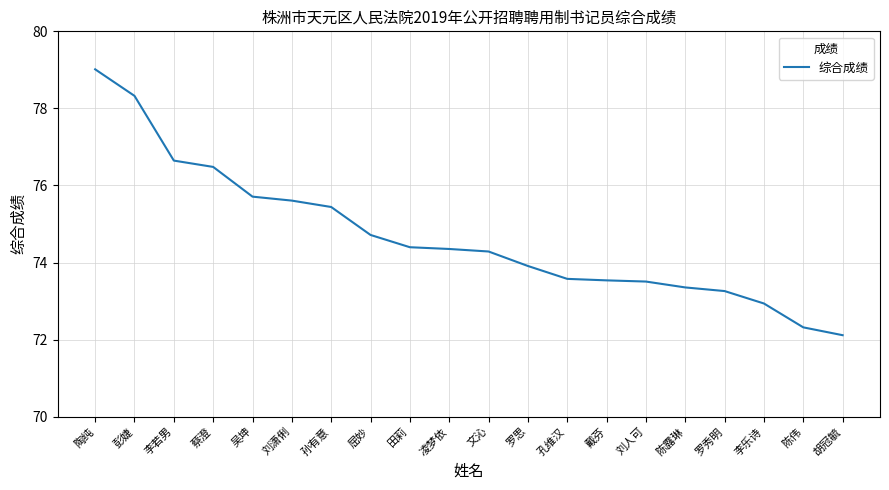

The chart shows a value of 47.9 at 吴坤. True or false?

False